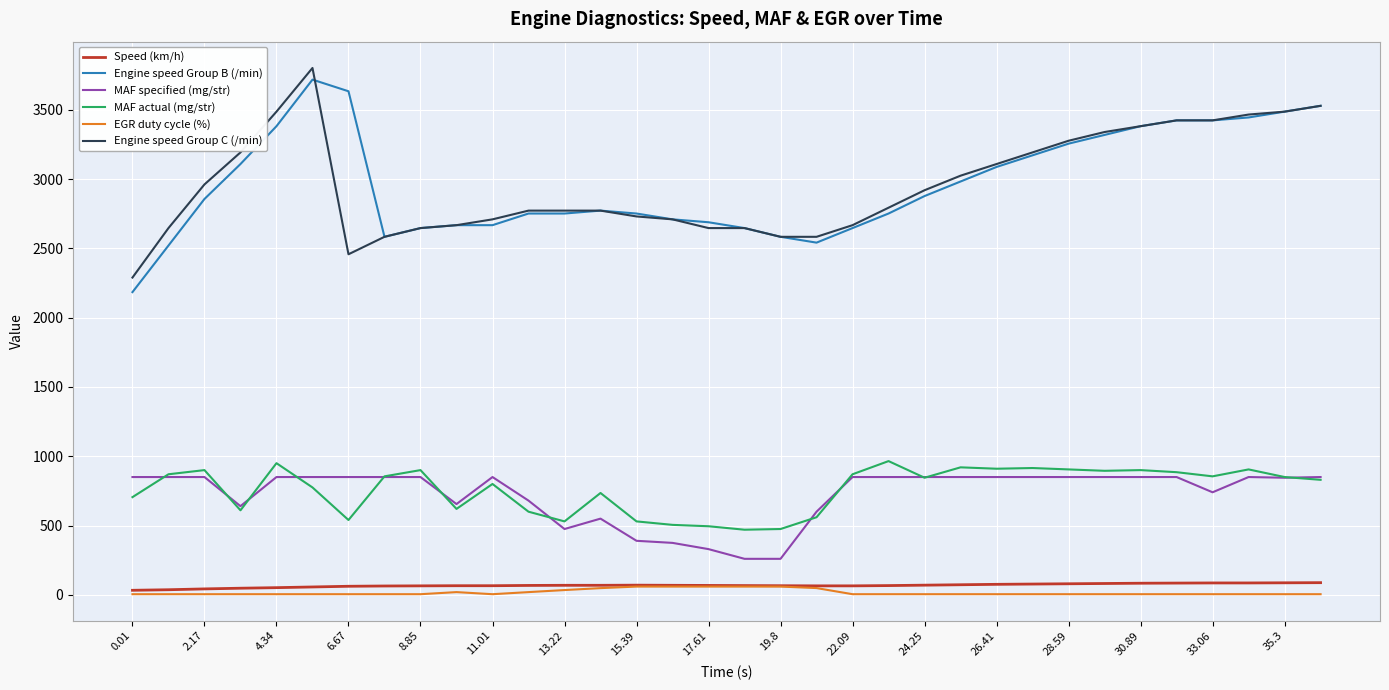

What is the maximum value shown in the chart?

3801.0